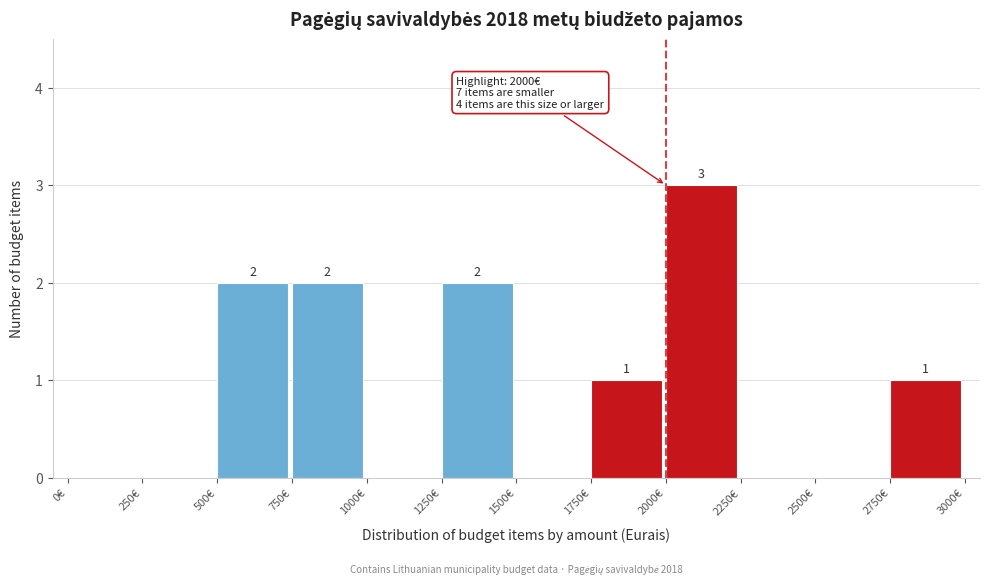

Over which range of the x-axis is the bar tallest?

2000 to 2250